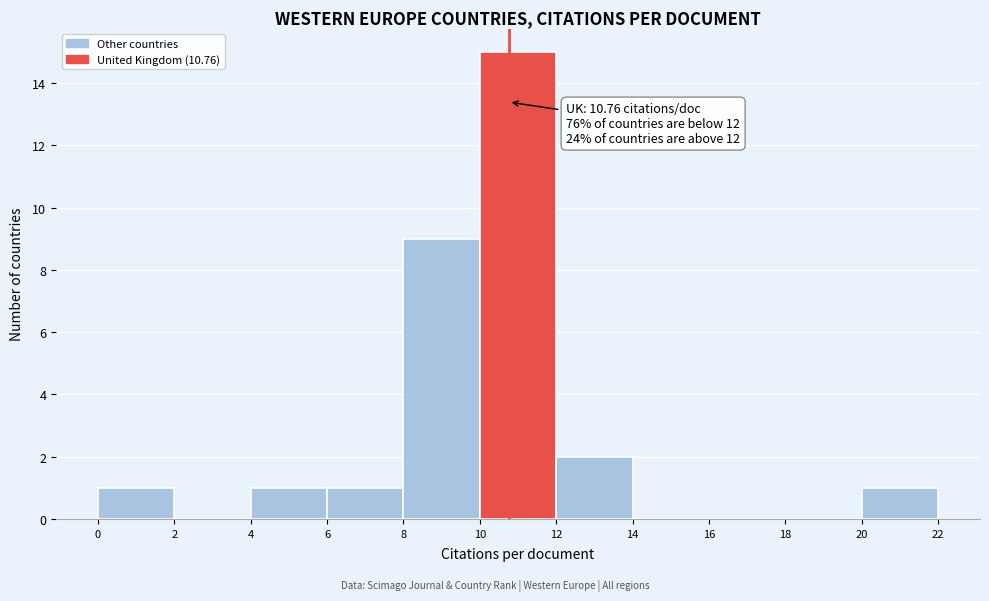

Over which range of the x-axis is the bar tallest?

10 to 12